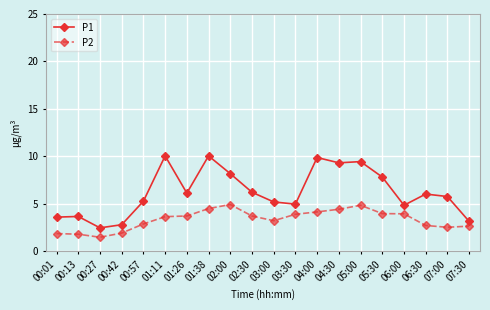

Where does the P1 series first go above 6?

01:11